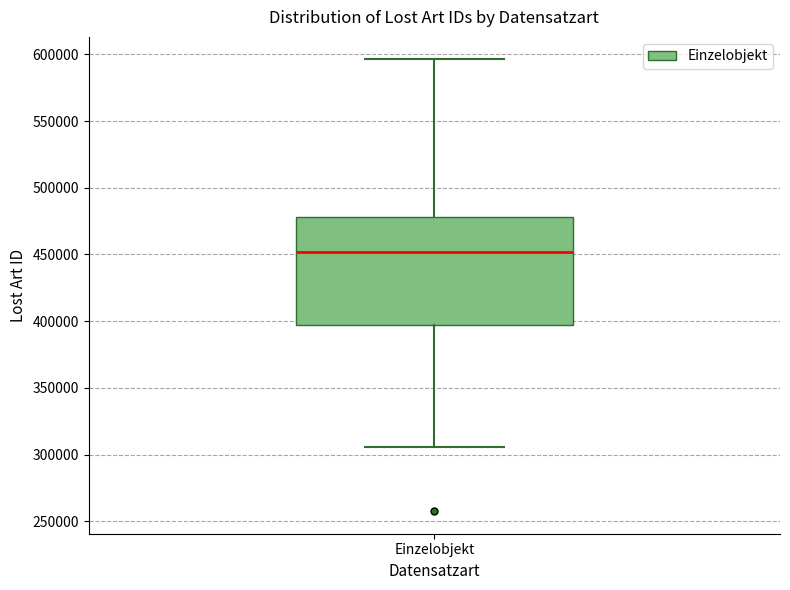

Read this box plot against the y-axis: the position of the median line, the range covered by the box, and the ends of both whiskers. The values are not printed on the chart, so give them approximately, as read against the axis.

median 450000, box 395000 to 480000, whiskers 305000 to 595000